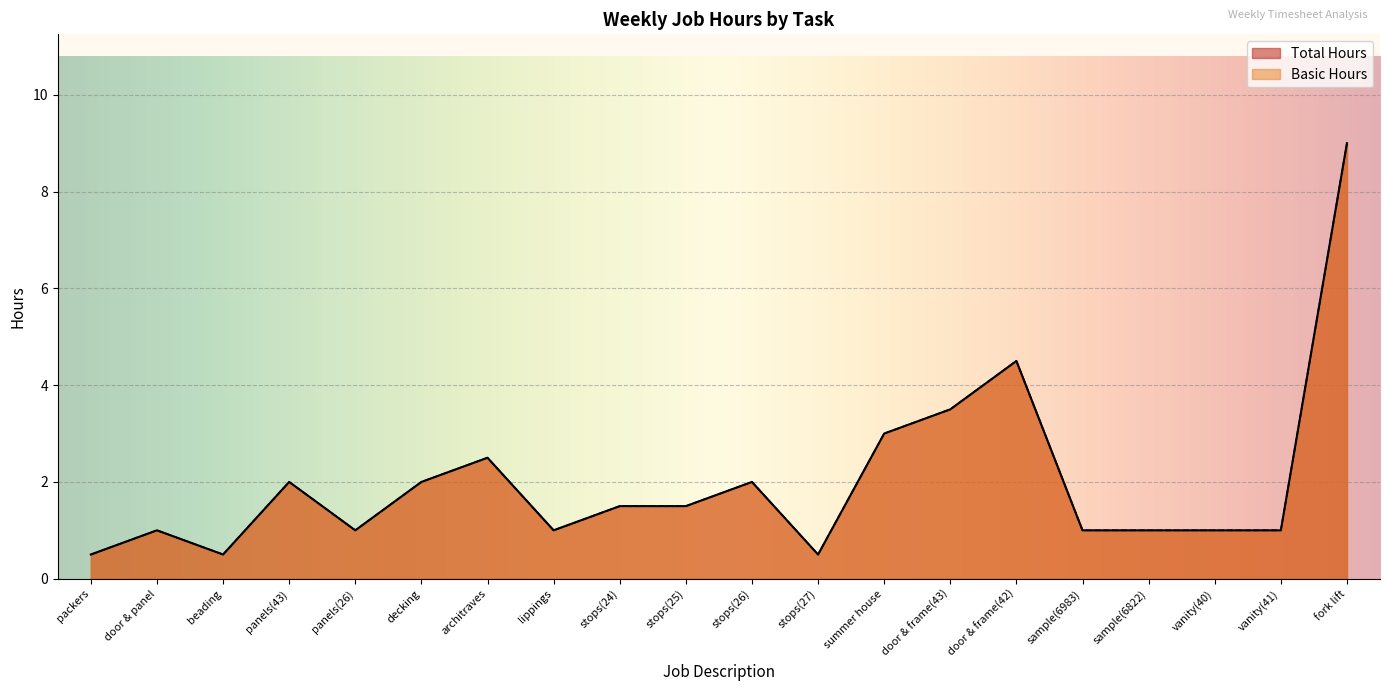

Which series has the widest spread of values?

Total Hours